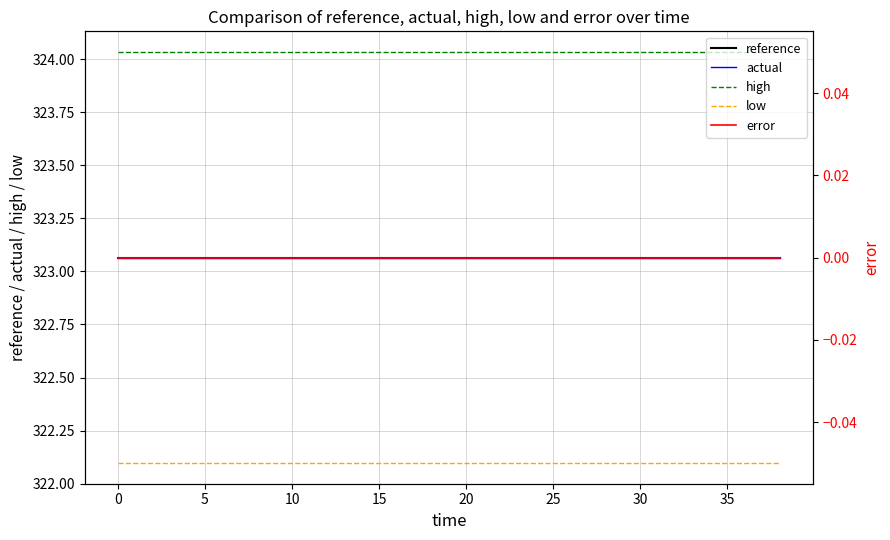

What is the lowest value of the low series?

322.1